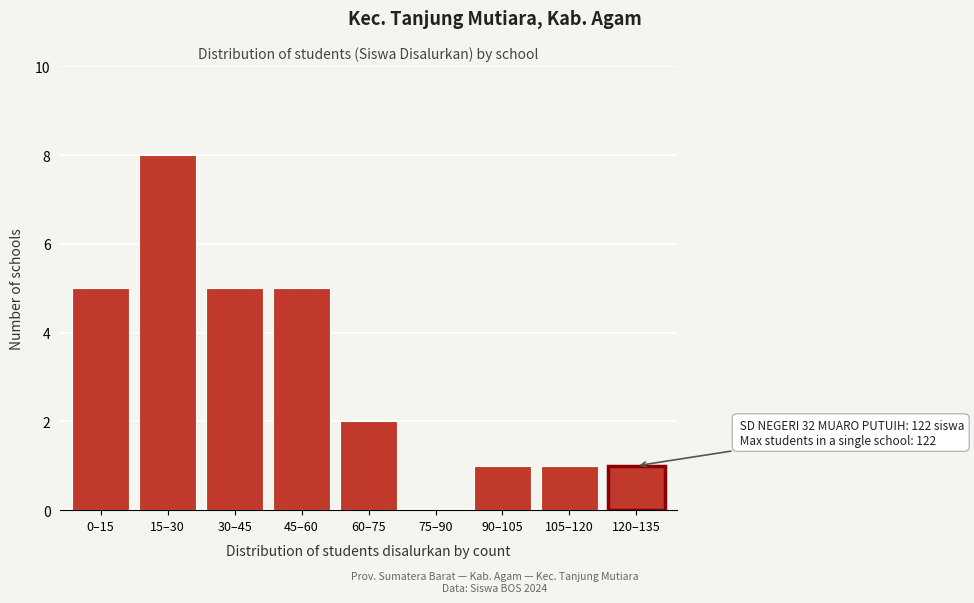

Reading left to right, what are all the values shown in this chart?

0–15=5	15–30=8	30–45=5	45–60=5	60–75=2	75–90=0	90–105=1	105–120=1	120–135=1